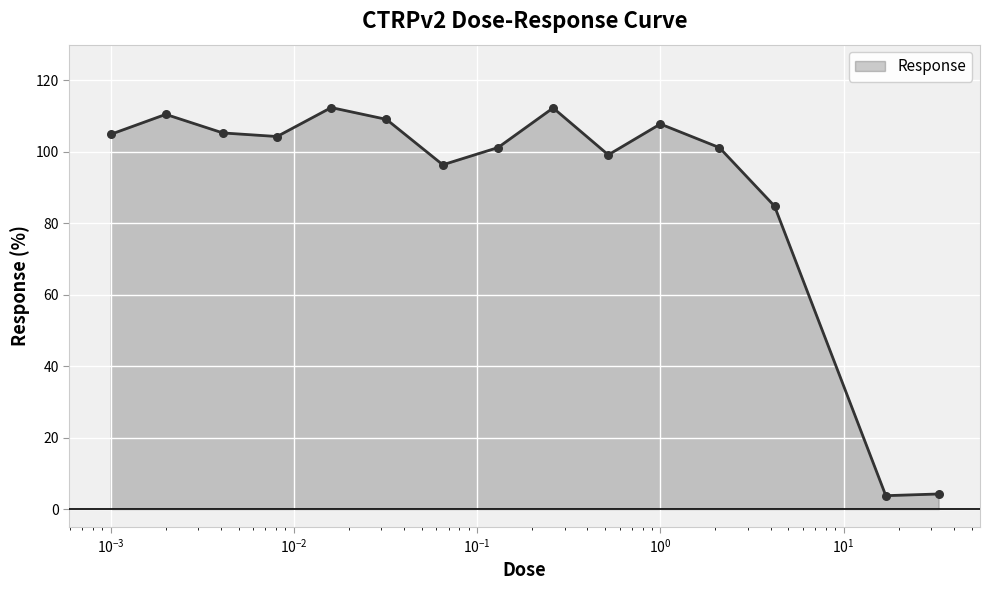

What is the smallest value displayed?

3.8